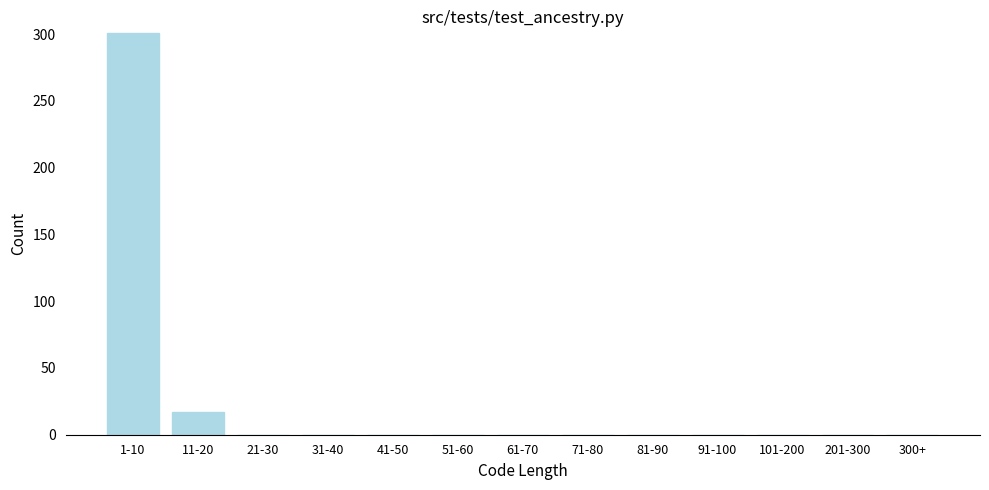

Reading right to left, list all the values displayed in this chart.

300+=0	201-300=0	101-200=0	91-100=0	81-90=0	71-80=0	61-70=0	51-60=0	41-50=0	31-40=0	21-30=0	11-20=17	1-10=301